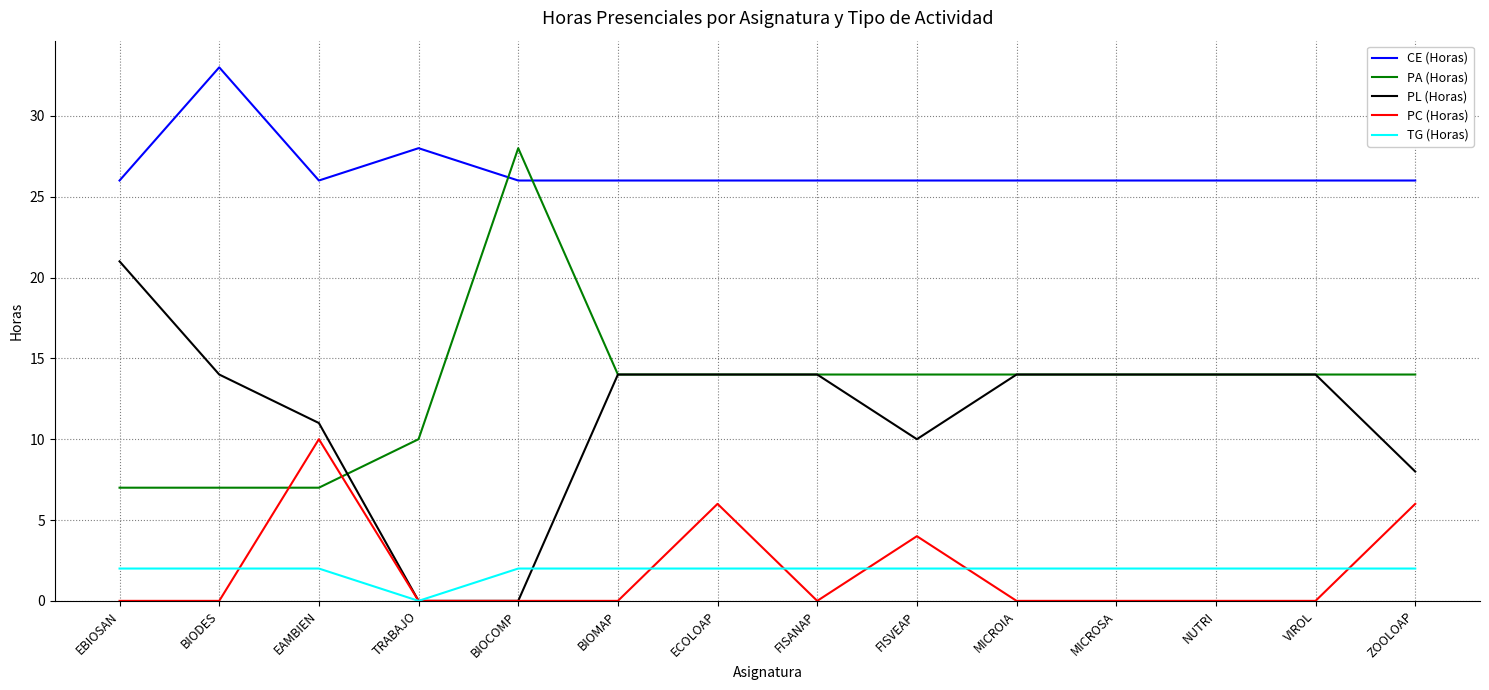

What position from the right is BIODES?

13